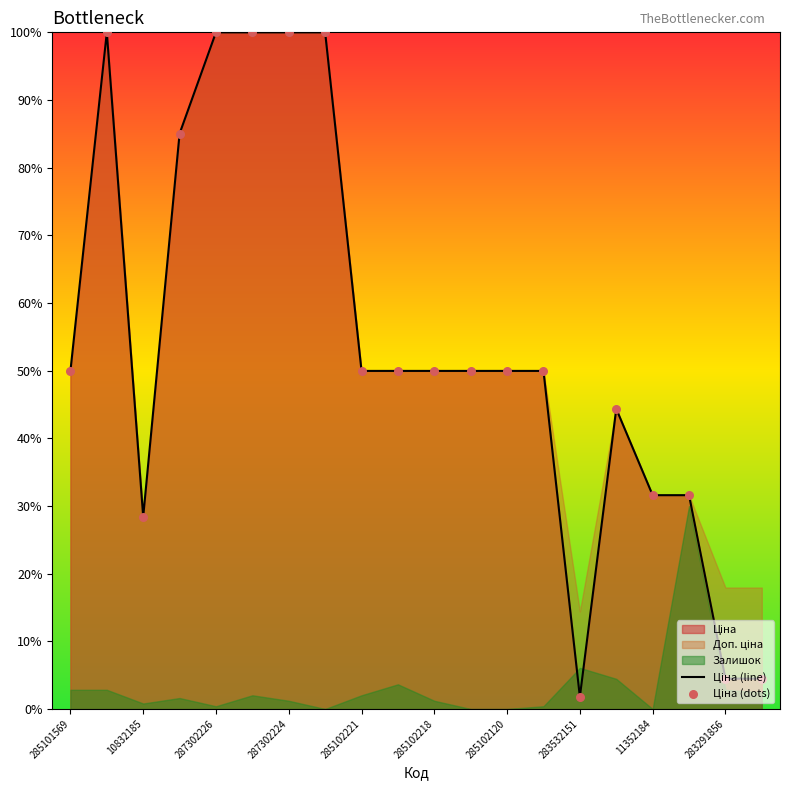

Is the value of Ціна (dots) at 285102218 greater than the value of Ціна (line) at 285101569?

Yes